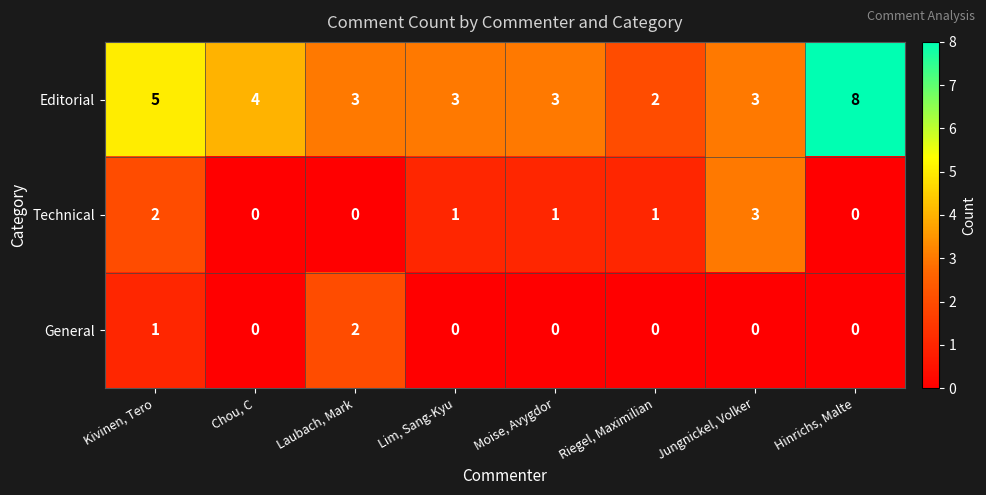

Reading right to left, list all the values displayed in this chart.

Editorial: Hinrichs, Malte=8	Jungnickel, Volker=3	Riegel, Maximilian=2	Moise, Avygdor=3	Lim, Sang-Kyu=3	Laubach, Mark=3	Chou, C=4	Kivinen, Tero=5
Technical: Hinrichs, Malte=0	Jungnickel, Volker=3	Riegel, Maximilian=1	Moise, Avygdor=1	Lim, Sang-Kyu=1	Laubach, Mark=0	Chou, C=0	Kivinen, Tero=2
General: Hinrichs, Malte=0	Jungnickel, Volker=0	Riegel, Maximilian=0	Moise, Avygdor=0	Lim, Sang-Kyu=0	Laubach, Mark=2	Chou, C=0	Kivinen, Tero=1